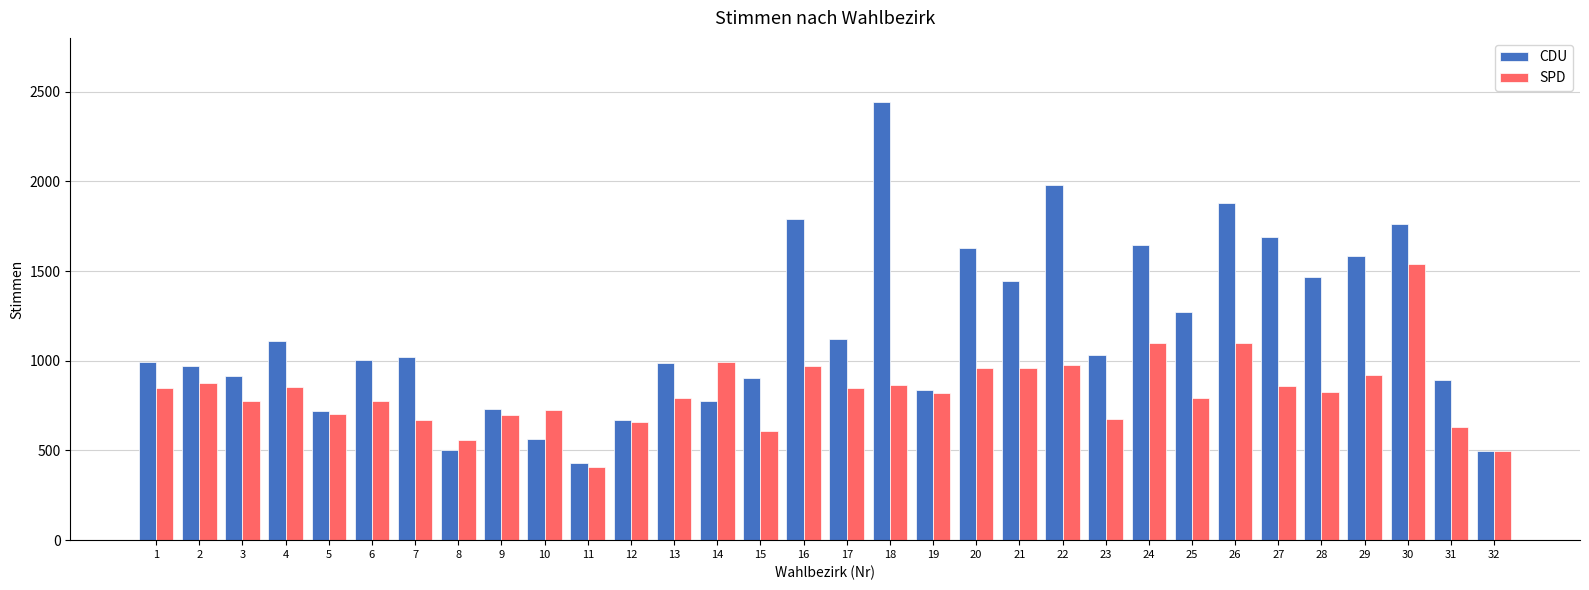

Is it true that SPD equals 632 at 31?

True